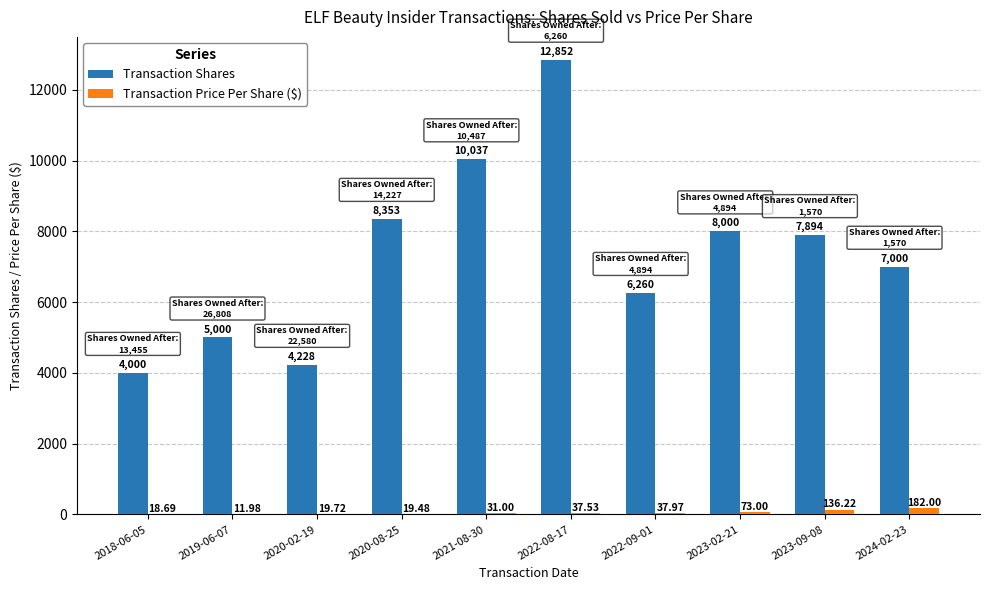

Which series has the largest total across all categories?

Transaction Shares